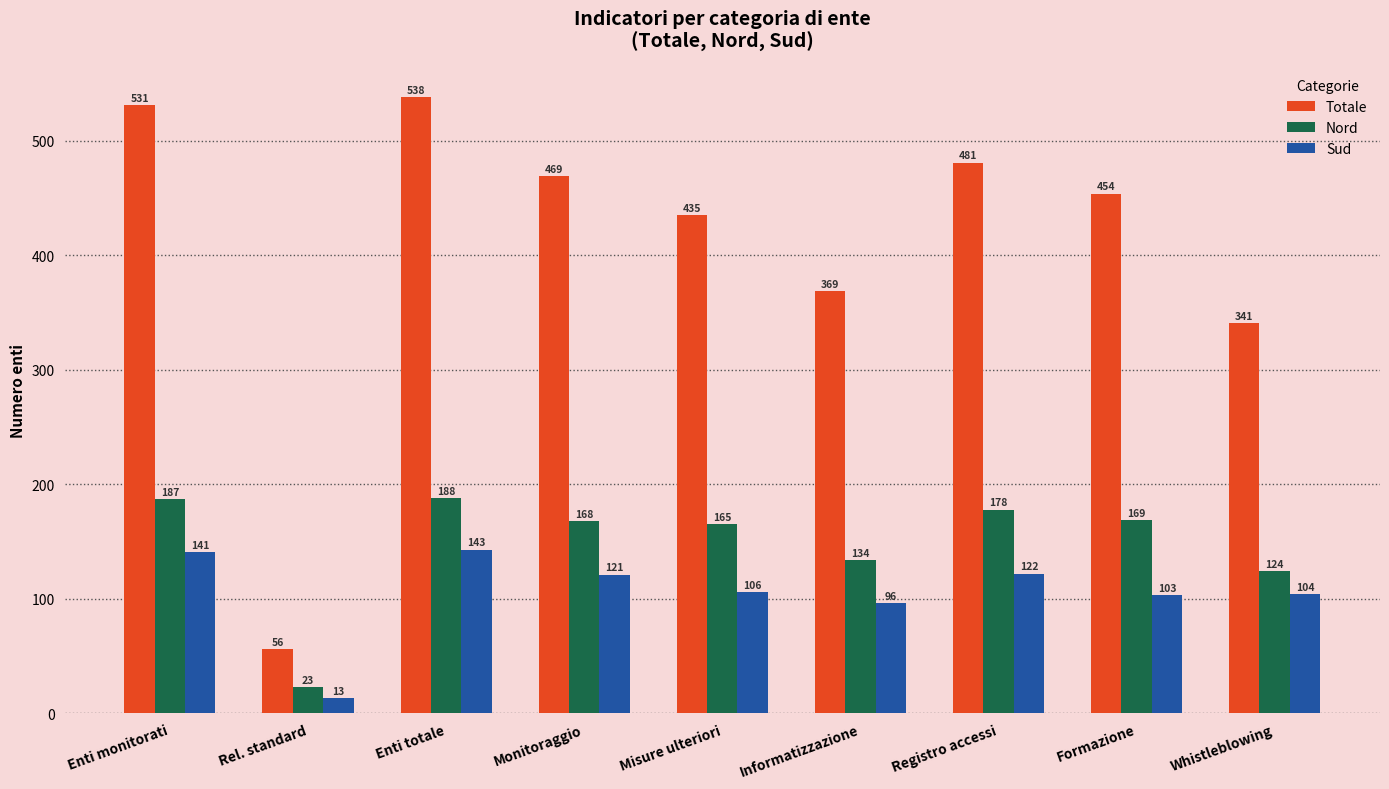

Rank the series at Registro accessi from highest to lowest value.

Totale, Nord, Sud